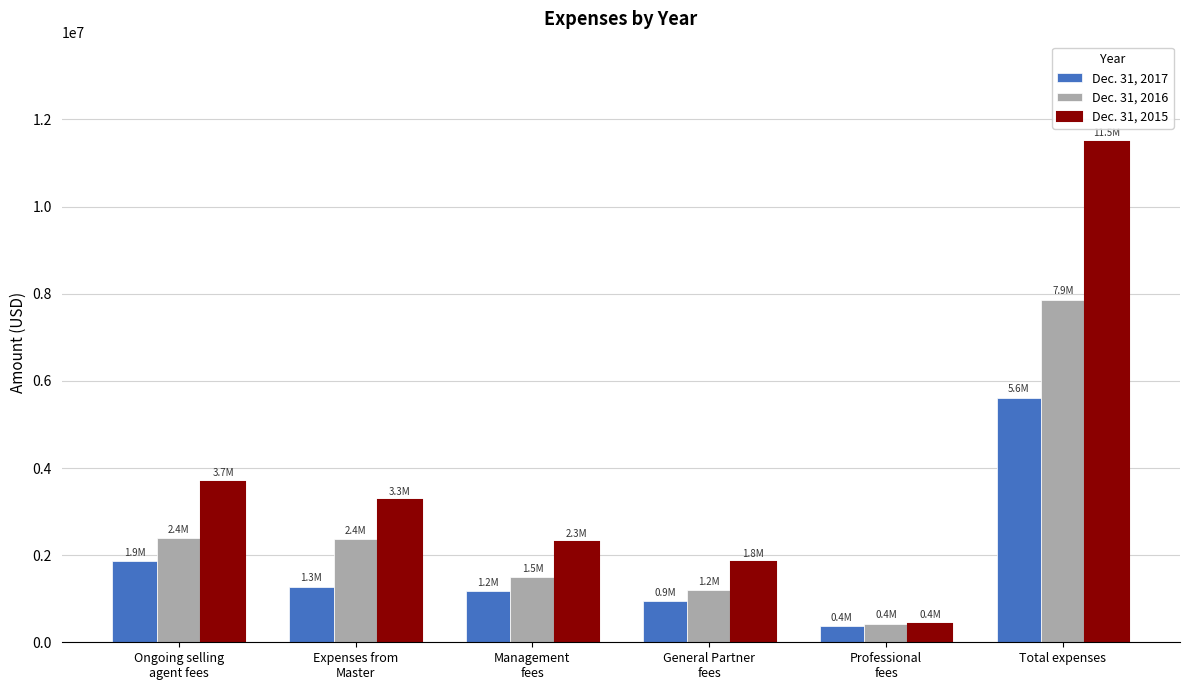

Which series has the largest range (max minus min)?

Dec. 31, 2015